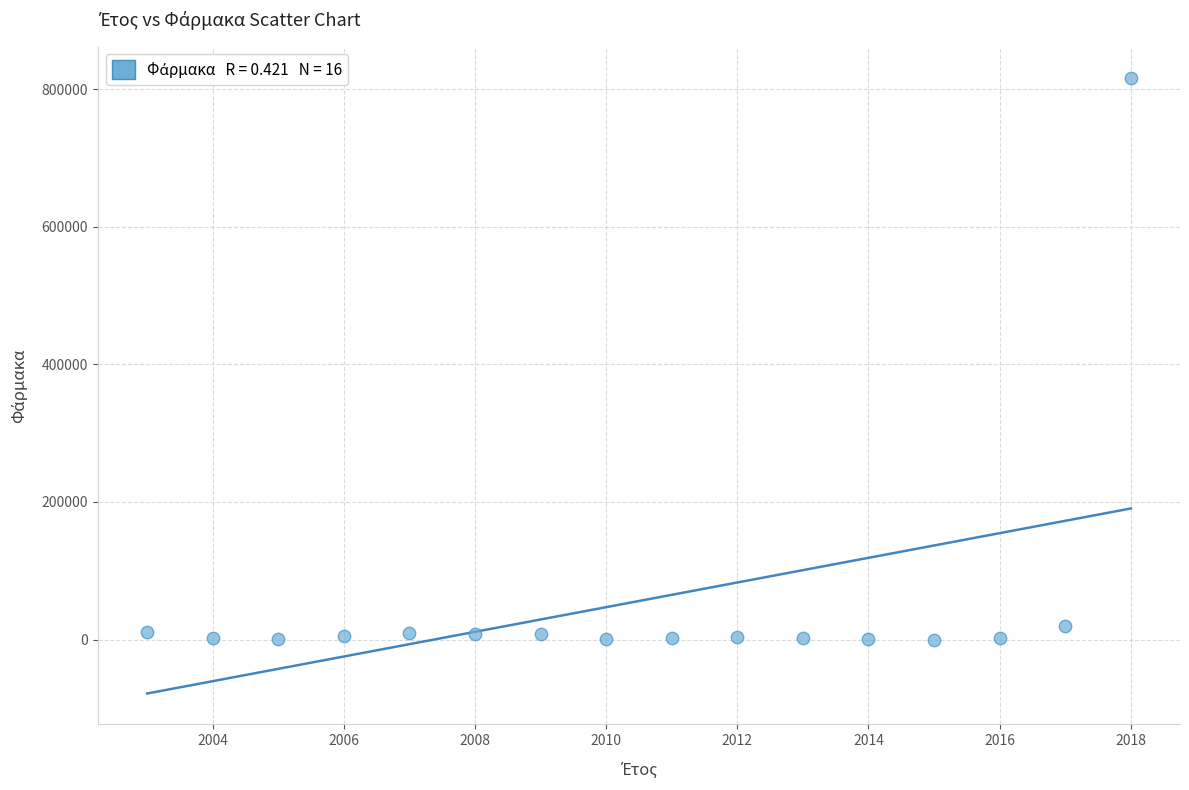

What Y value in the scatter plot is closest to 408431?

20121.5